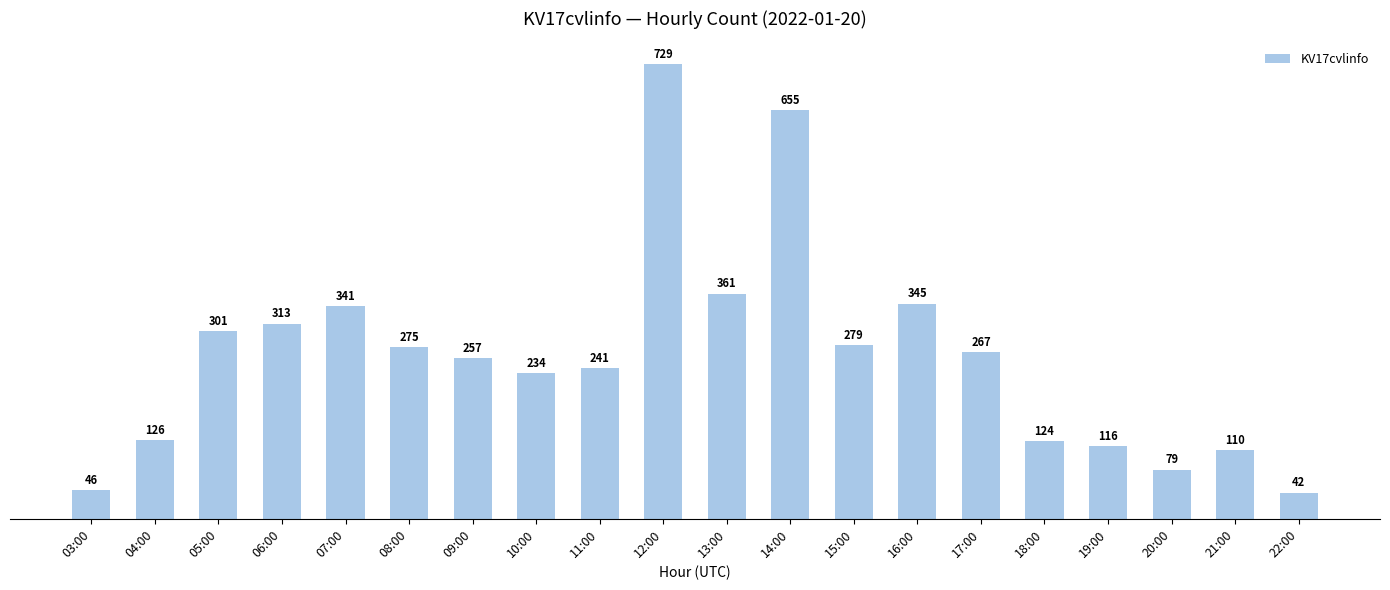

What position from the right is 16:00?

7